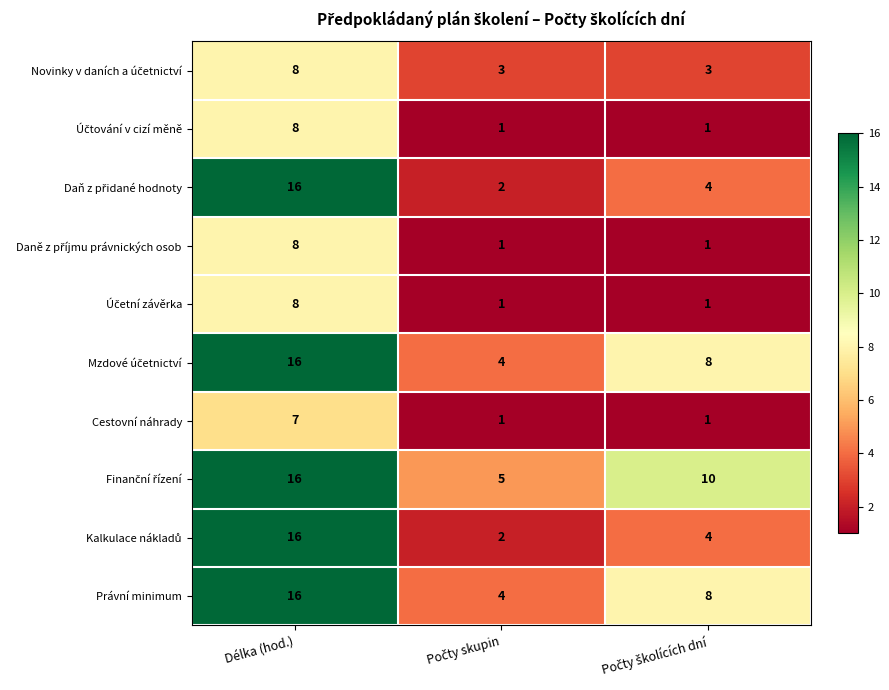

What is the sum of all Cestovní náhrady values?

9